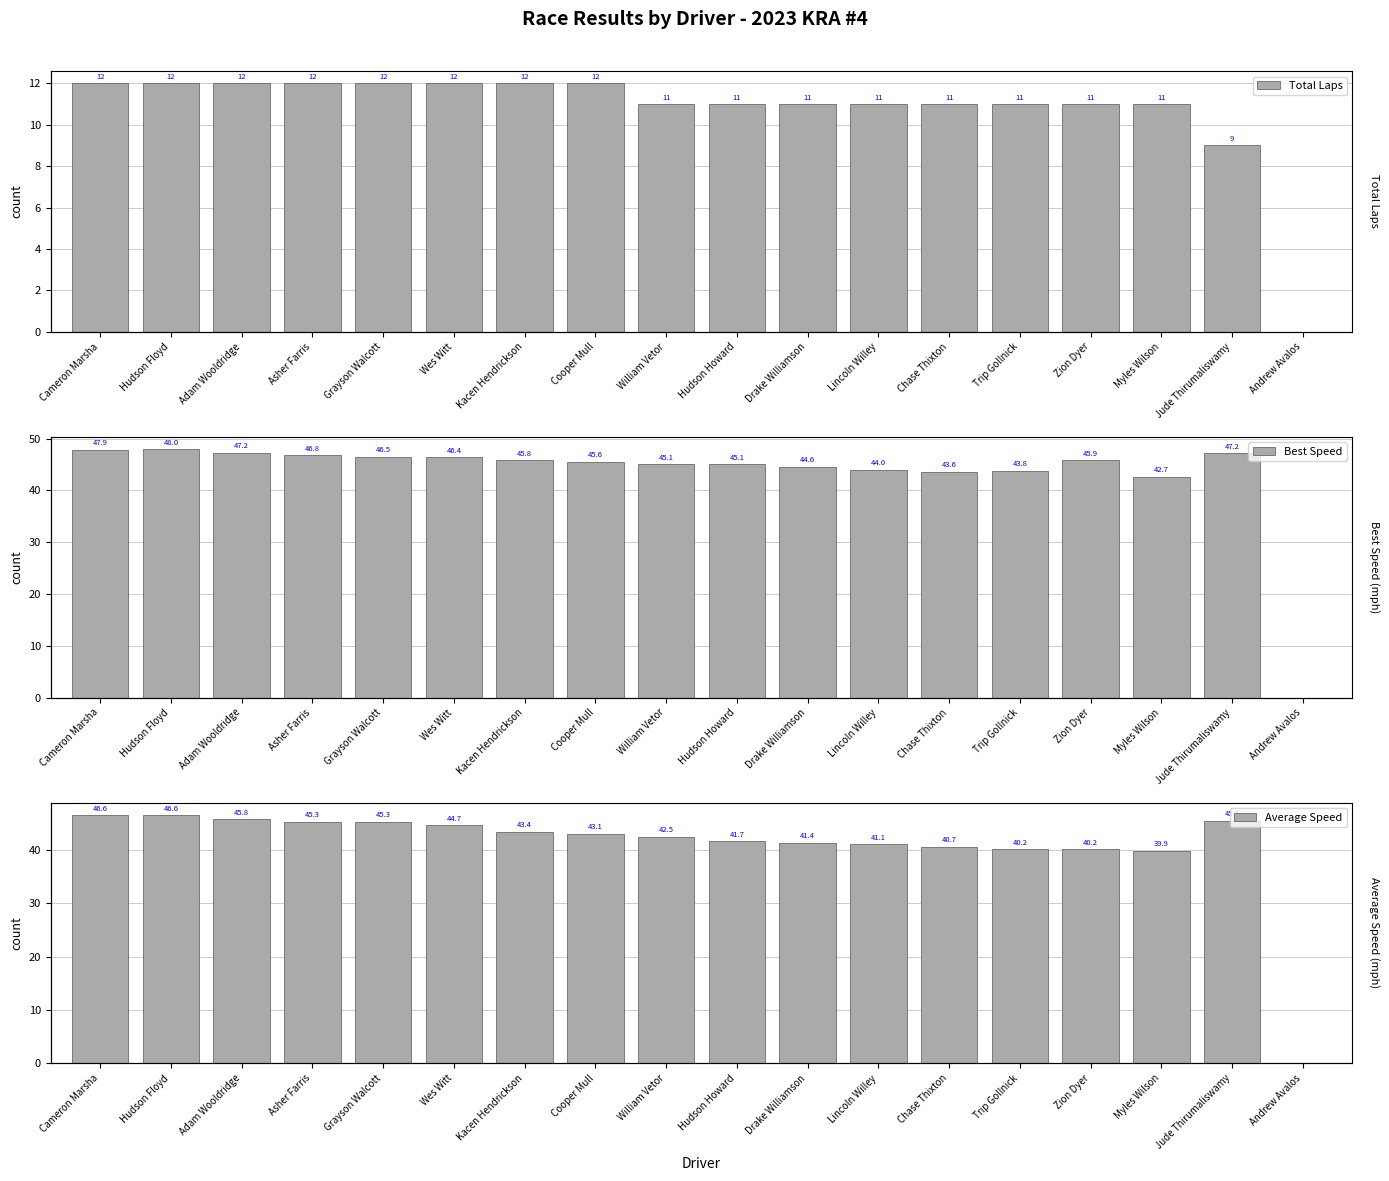

Reading right to left, what are all the values shown in this chart?

Total Laps: 0.0	9.0	11.0	11.0	11.0	11.0	11.0	11.0	11.0	11.0	12.0	12.0	12.0	12.0	12.0	12.0	12.0	12.0
Best Speed: 0.0	47.2	42.7	45.9	43.8	43.6	44.0	44.6	45.1	45.1	45.6	45.8	46.4	46.5	46.8	47.2	48.0	47.9
Average Speed: 0.0	45.5	39.9	40.2	40.2	40.7	41.1	41.4	41.7	42.5	43.1	43.4	44.7	45.3	45.3	45.8	46.6	46.6